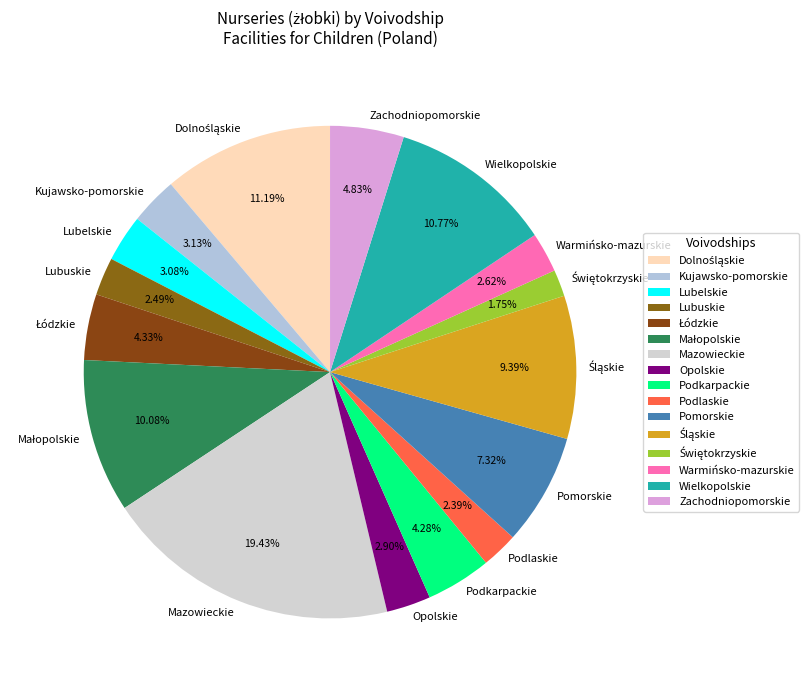

How much of the chart is everything except Kujawsko-pomorskie?

96.9%